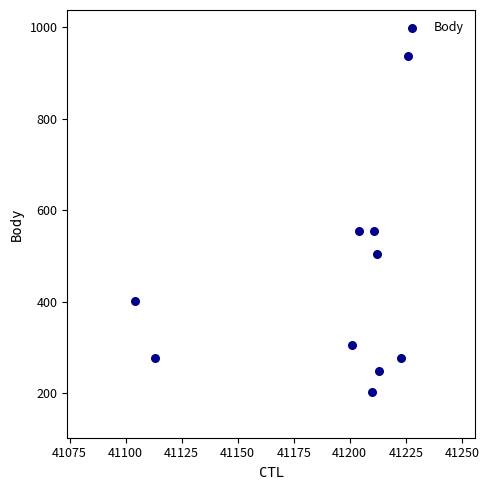

What is the average X value?

41192